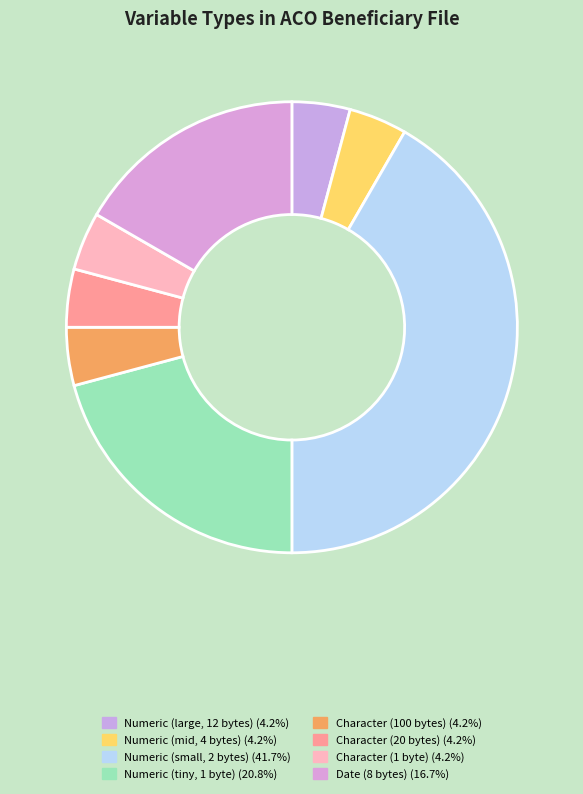

How many slices are in this pie chart?

8